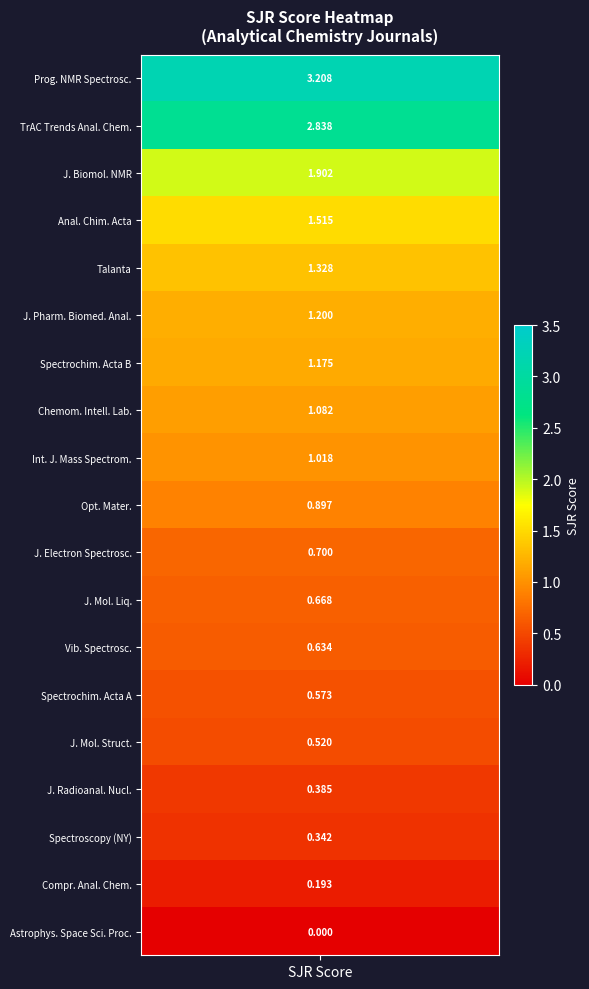

At which label is the value closest to 1?

International Journal of Mass Spectrometry